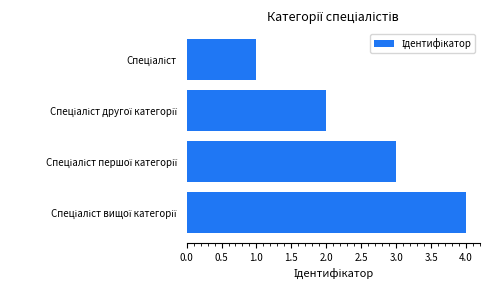

How many data points are less than 3?

2